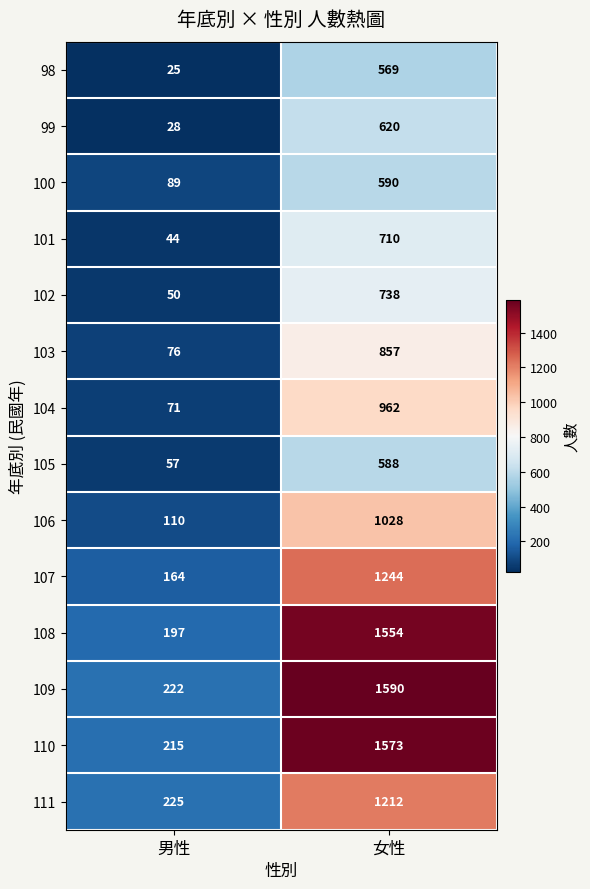

Between 男性 and 女性, which series saw the biggest shift?

109